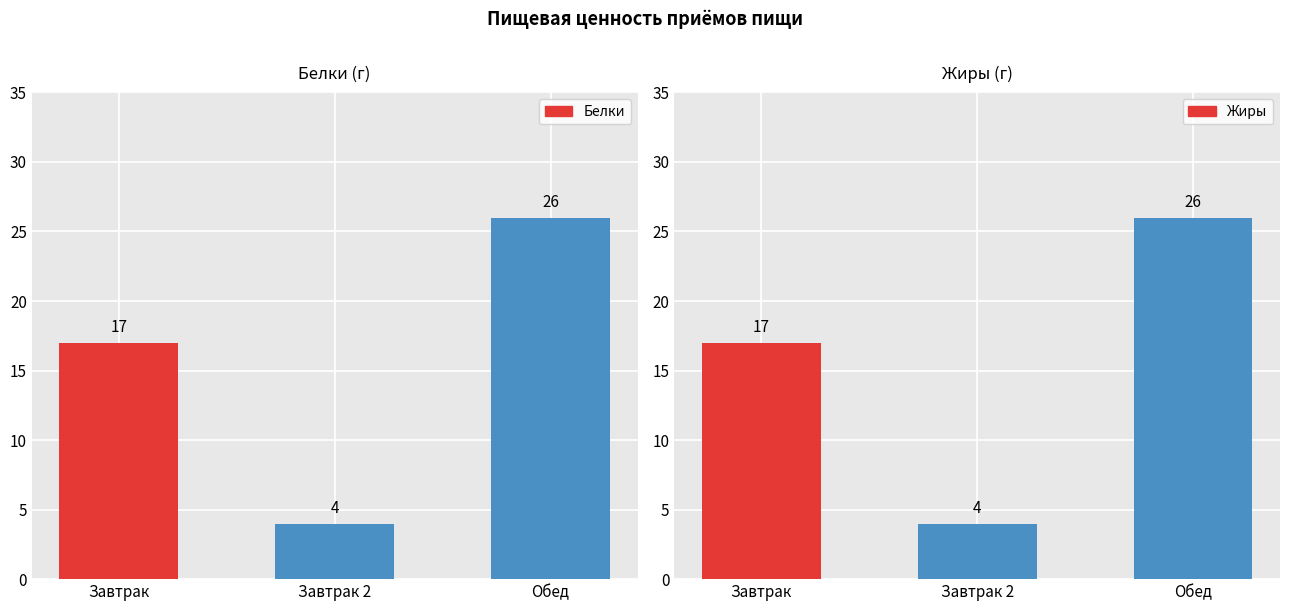

Which category has the highest value in the Жиры series?

Обед